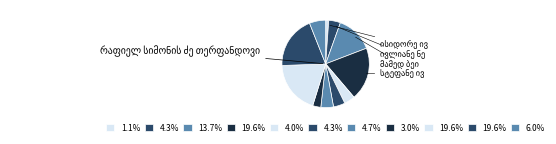

Combined, do ისიდორე ივანეს ძე რამიშვილი and თეიმურაზ ივანეს ძე თოფურია account for over 50%?

No